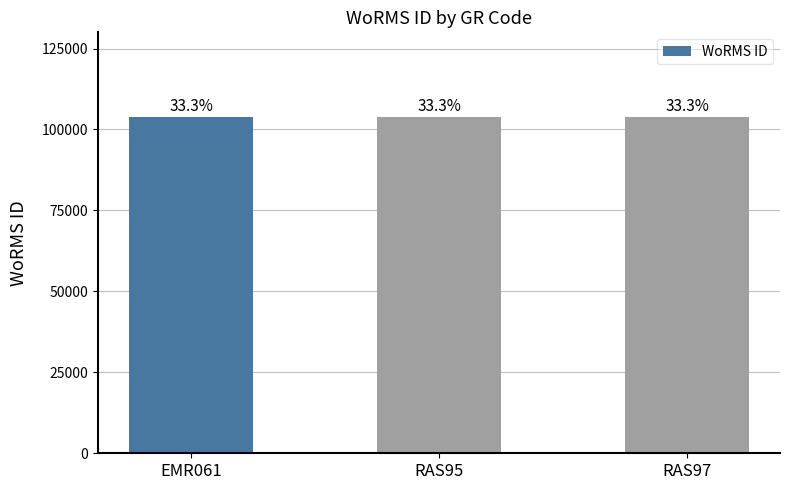

What is the minimum value shown in the chart?

103862